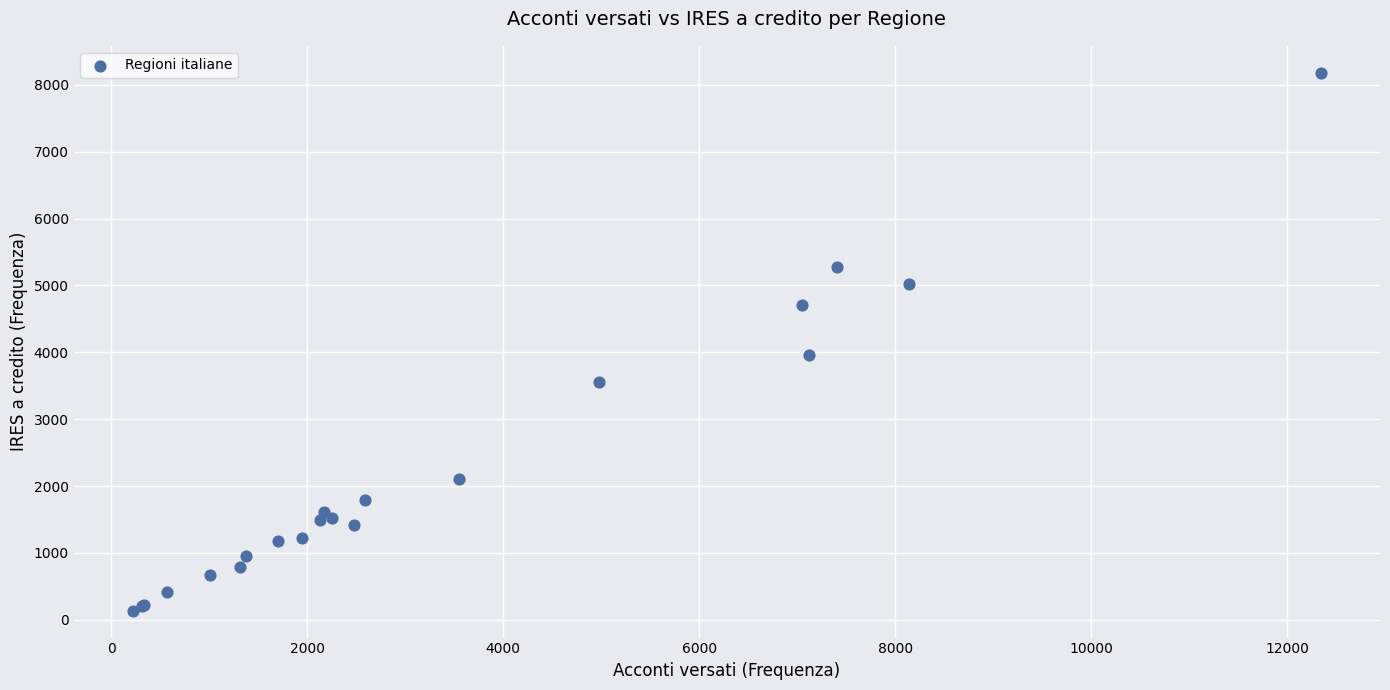

What Y value in the scatter plot is closest to 4158?

3966